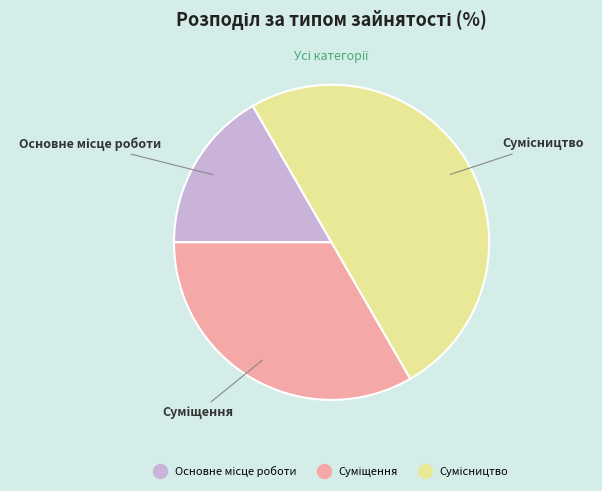

To the nearest percent, what is the difference between the Основне місце роботи and Суміщення slice percentages?

17%